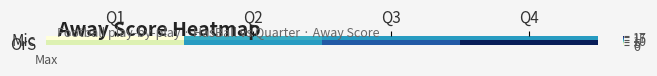

Reading right to left, list all the values displayed in this chart.

Mic: Q4=10	Q3=10	Q2=9	Q1=0
OrS: Q4=17	Q3=13	Q2=10	Q1=3